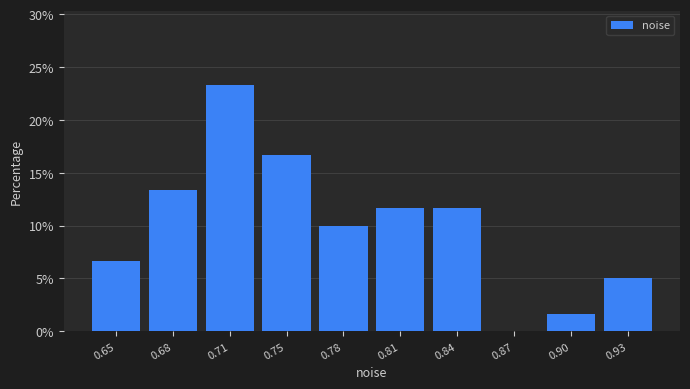

Reading left to right, what are all the values shown in this chart?

0.65=6.7	0.68=13.3	0.71=23.3	0.75=16.7	0.78=10.0	0.81=11.7	0.84=11.7	0.87=0.0	0.90=1.7	0.93=5.0